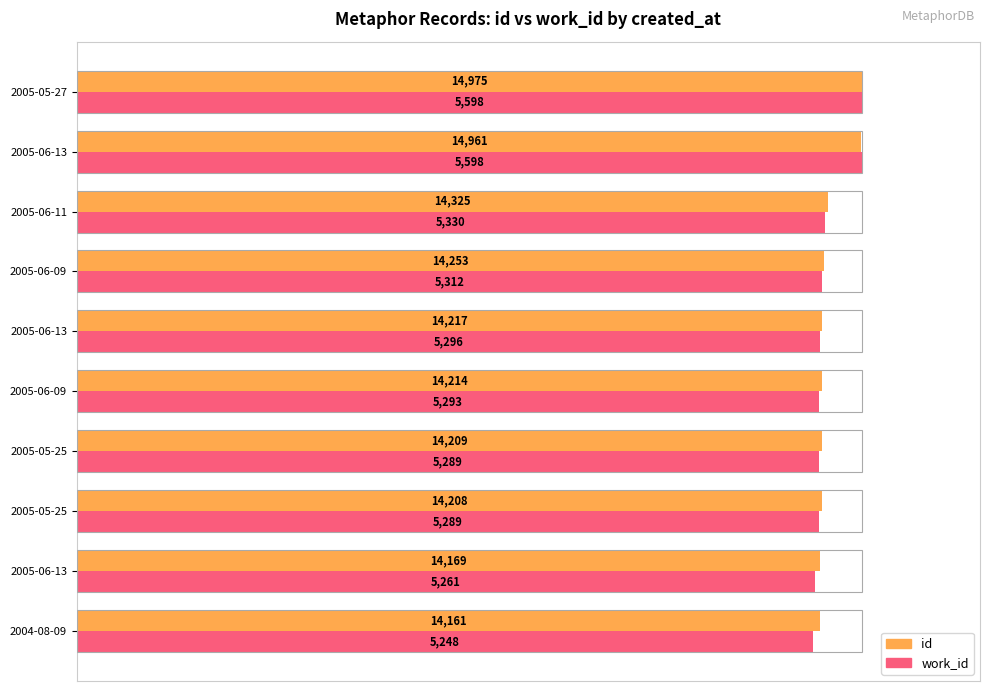

What are all the series names shown in the legend?

id, work_id